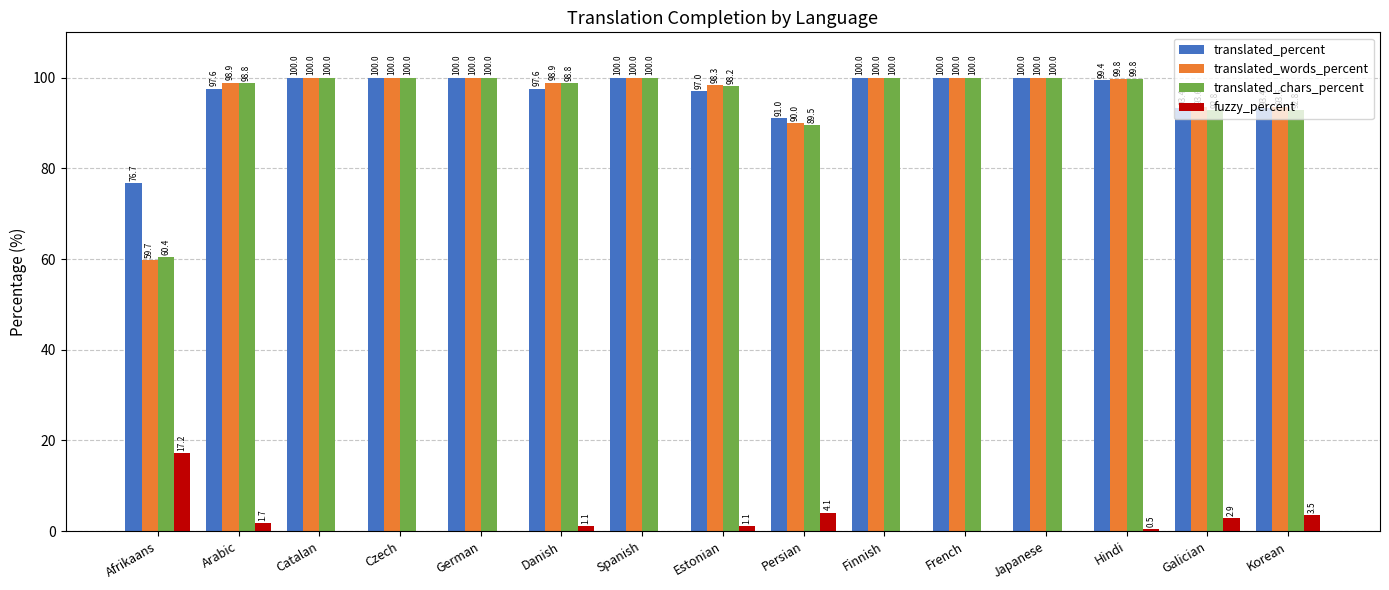

Which series has the largest total across all categories?

translated_percent